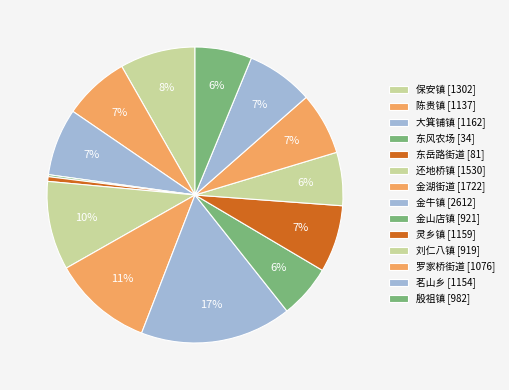

What percentage is NOT represented by 东岳路街道?

99.5%